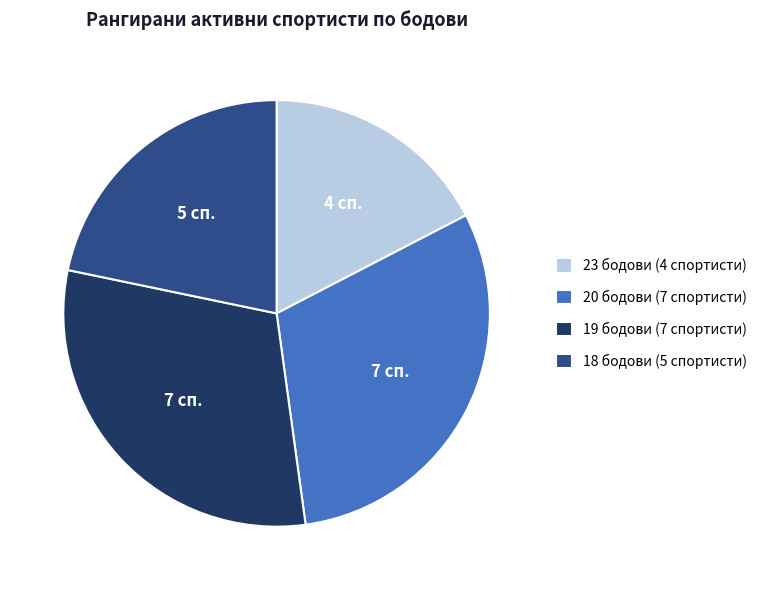

Is 23 бодови the majority of the pie?

No